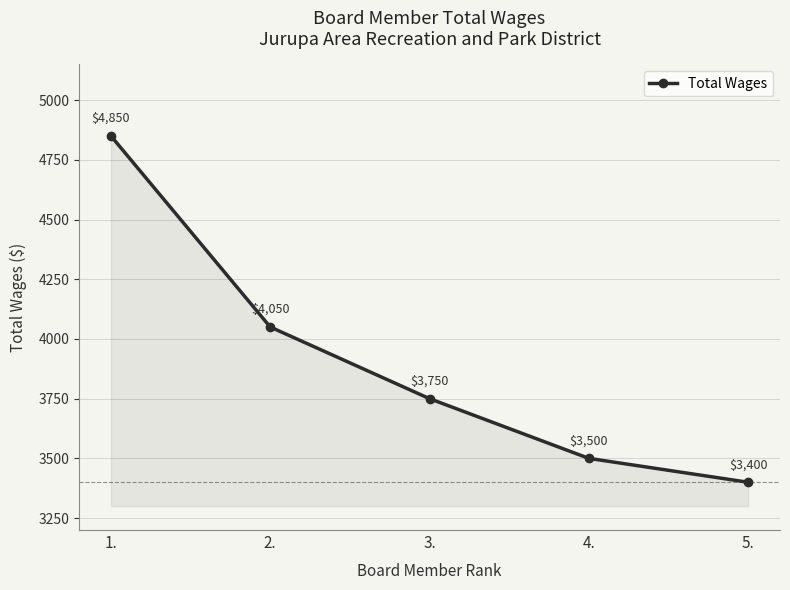

How many distinct data groups are displayed?

1